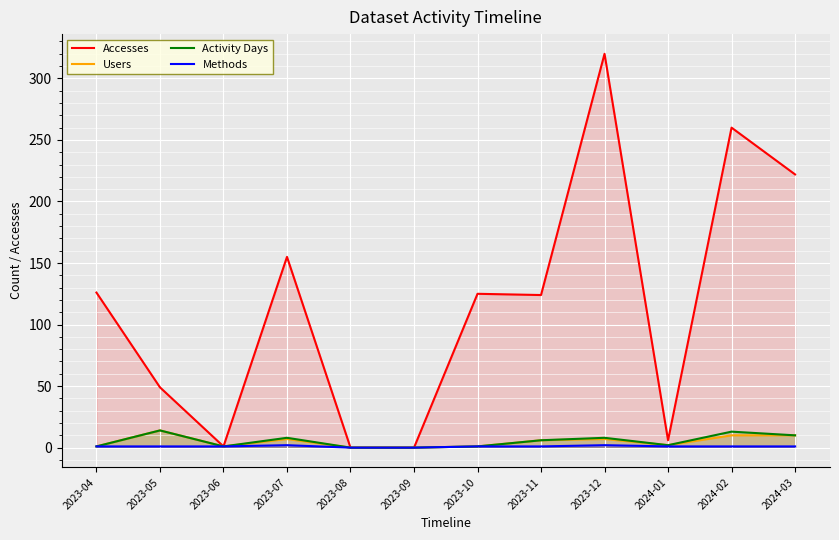

What is the difference between the maximum and minimum values in the Methods series?

2